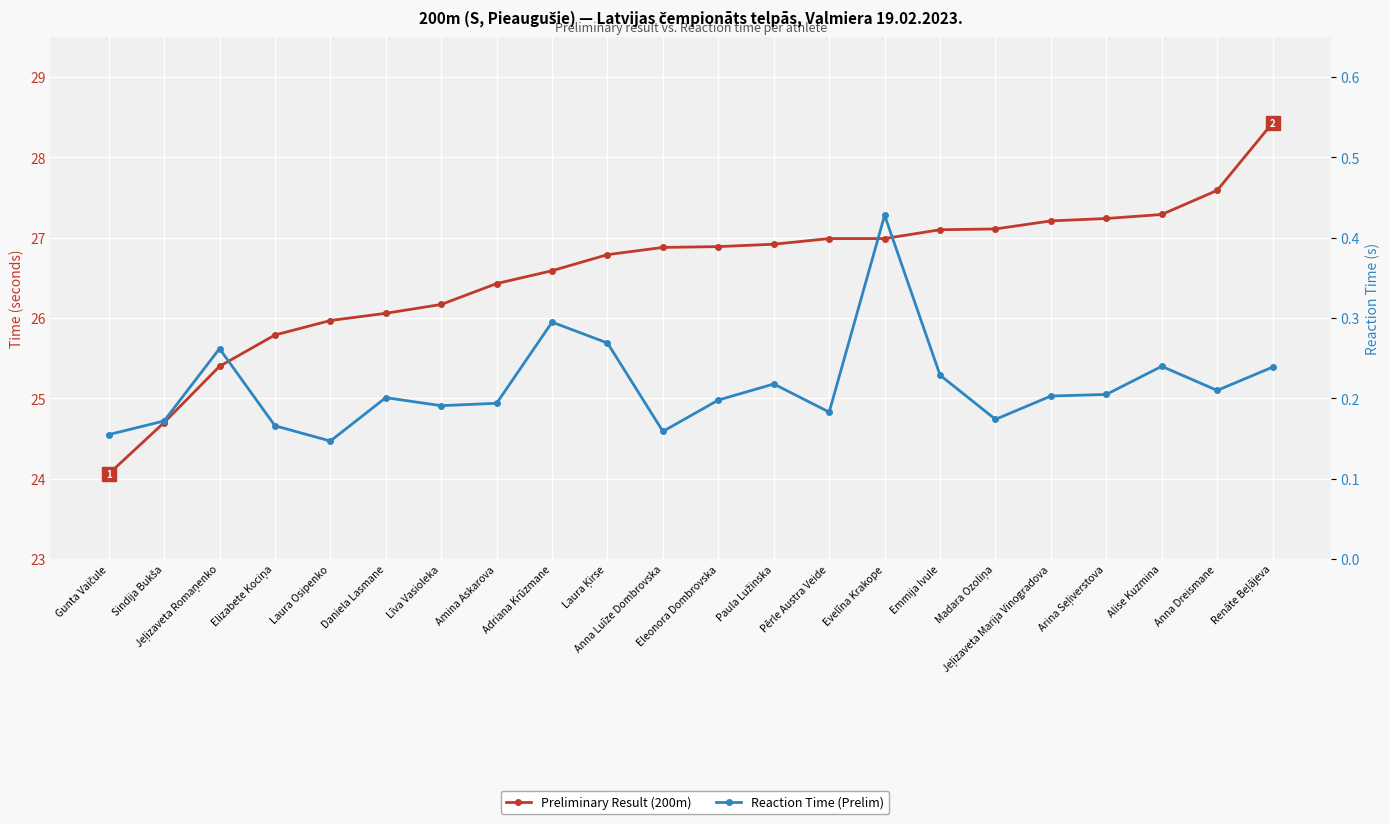

What is the highest value of the Preliminary Result (200m) series?

28.4